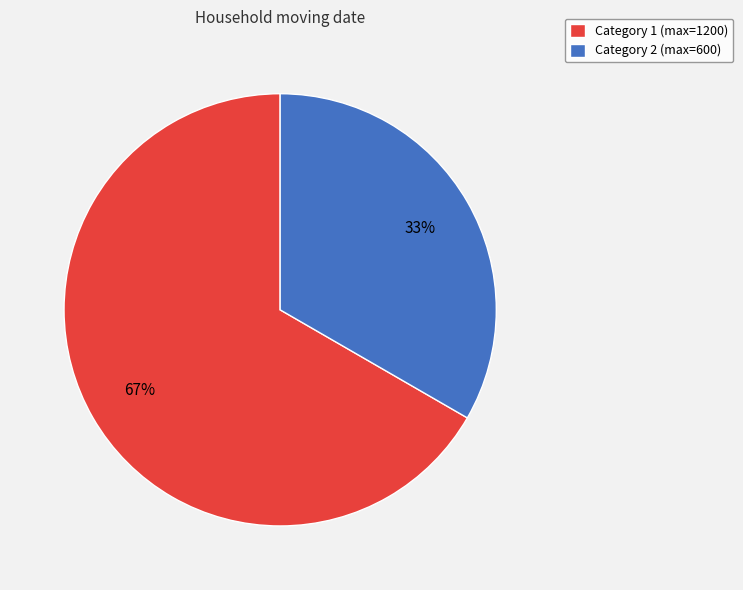

Combined, do Category 1 (max=1200) and Category 2 (max=600) account for over 50%?

Yes